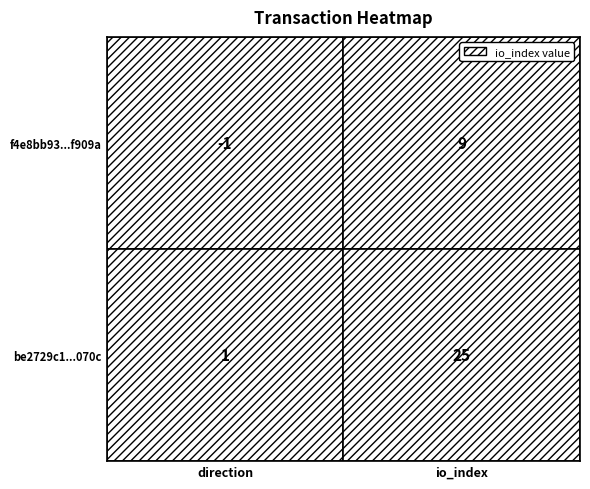

What is the maximum value for f4e8bb93f0b2a3c10d42c567a1f9c42a5ef909a?

9